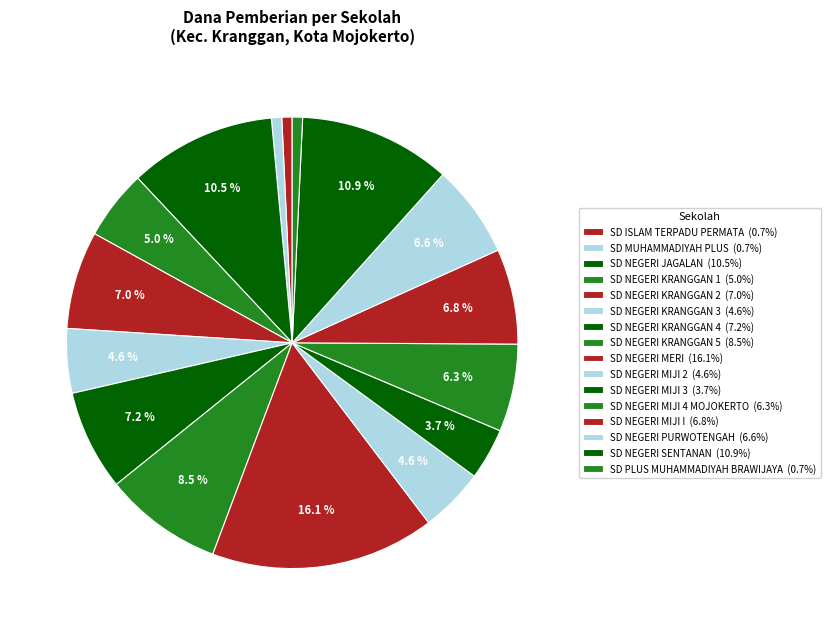

How much of the chart is everything except SD NEGERI MIJI 2?

95.4%